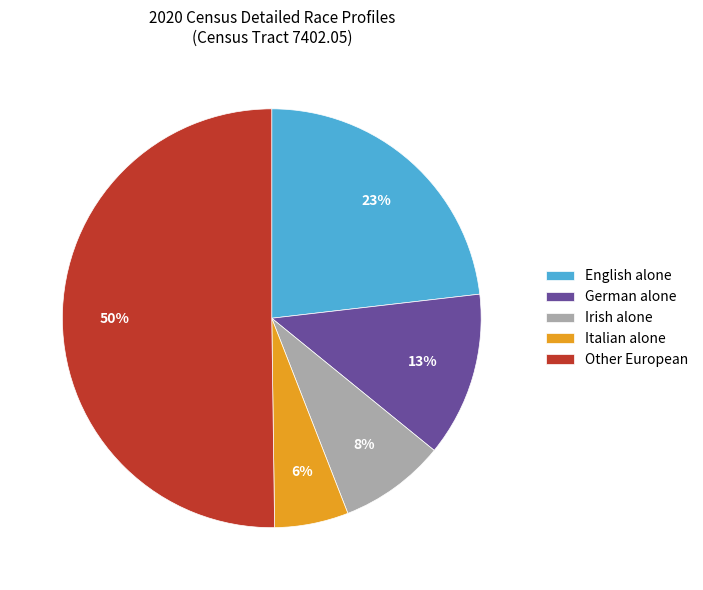

To the nearest percent, what is the combined percentage of Irish alone and Italian alone?

14%